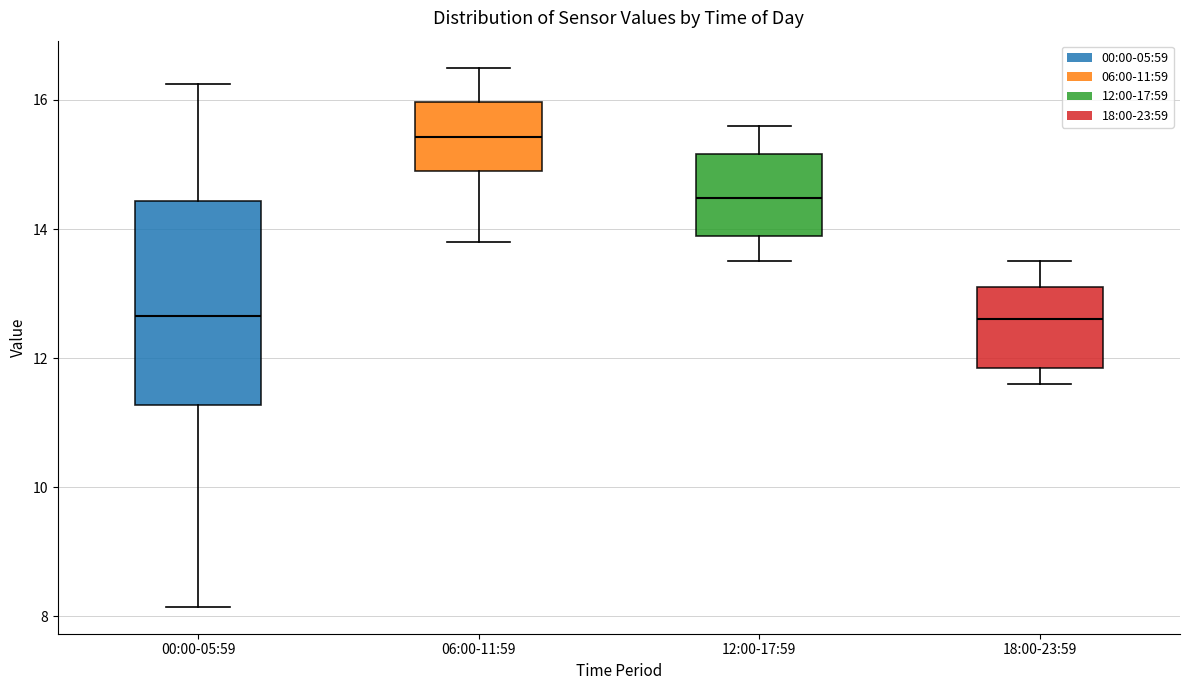

Reading left to right, transcribe this box plot: for each box, give where its median line is, the range the box spans, and where its two whiskers end, as read against the y-axis. The values are not printed on the chart, so give them approximately, as read against the axis.

00:00-05:59: median 12.6, box 11.2 to 14.4, whiskers 8.2 to 16.2
06:00-11:59: median 15.4, box 15.0 to 16.0, whiskers 13.8 to 16.6
12:00-17:59: median 14.4, box 13.8 to 15.2, whiskers 13.6 to 15.6
18:00-23:59: median 12.6, box 11.8 to 13.2, whiskers 11.6 to 13.6